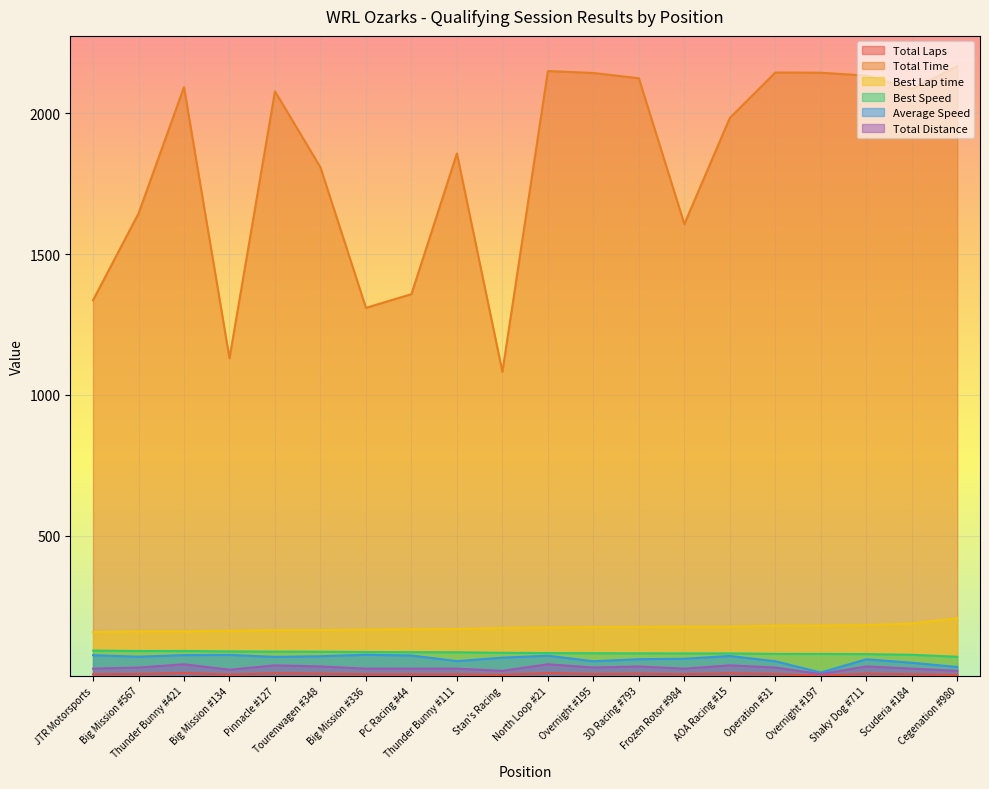

Reading left to right, list all the values displayed in this chart.

Total Laps: 7.0	8.0	11.0	6.0	10.0	9.0	7.0	7.0	7.0	5.0	11.0	8.0	9.0	7.0	10.0	8.0	2.0	9.0	7.0	5.0
Total Time: 1336.3	1644.5	2093.6	1129.9	2078.5	1808.4	1309.3	1357.8	1857.8	1081.9	2150.7	2143.8	2125.0	1607.0	1984.1	2145.4	2144.7	2134.4	2086.8	2167.3
Best Lap time: 156.8	159.3	159.3	161.6	163.3	163.8	165.9	167.0	167.6	171.6	173.5	174.7	175.7	176.1	176.1	179.9	180.2	181.5	187.4	206.2
Best Speed: 91.2	89.7	89.7	88.4	87.5	87.3	86.1	85.6	85.3	83.3	82.4	81.8	81.3	81.1	81.1	79.4	79.3	78.7	76.3	69.3
Average Speed: 74.9	69.5	75.1	75.9	68.8	71.1	76.4	73.7	53.9	66.1	73.1	53.3	60.5	62.3	72.0	53.3	13.3	60.3	47.9	33.0
Total Distance: 27.1	31.0	42.6	23.2	38.7	34.8	27.1	27.1	27.1	19.4	42.6	31.0	34.8	27.1	38.7	31.0	7.7	34.8	27.1	19.4